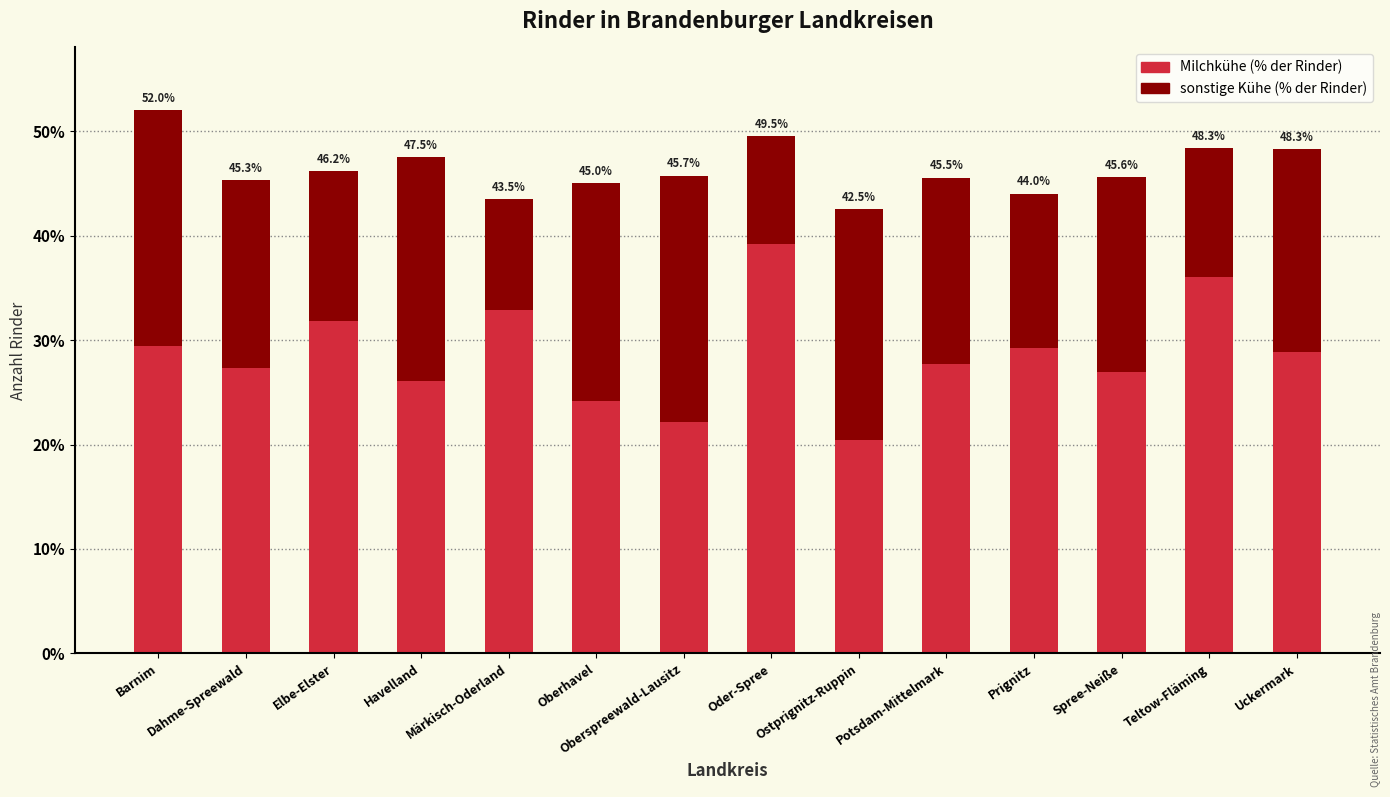

Does the chart contain any negative values?

No